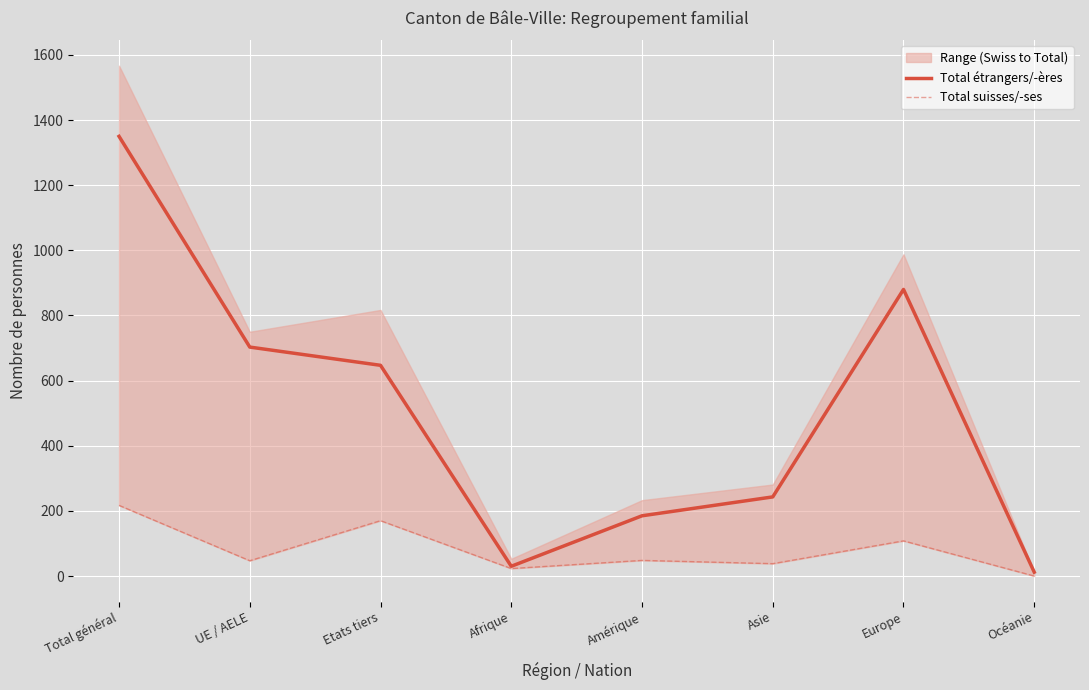

Count the number of categories in the chart.

8